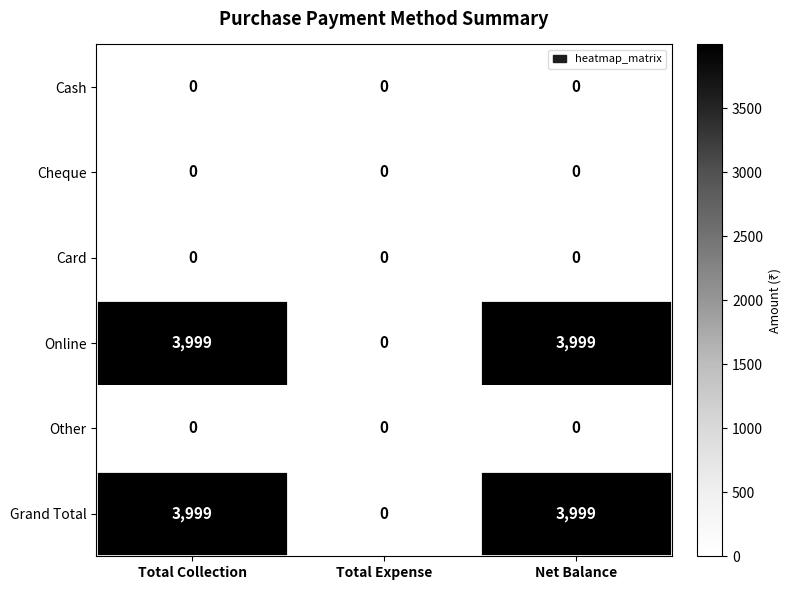

What is the greatest value displayed?

3999